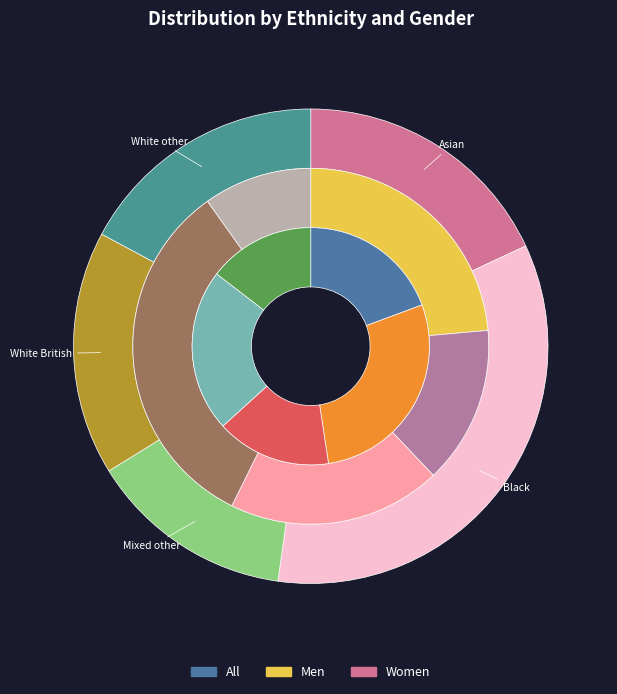

To the nearest percent, what is the combined percentage of White British and White other?

37%